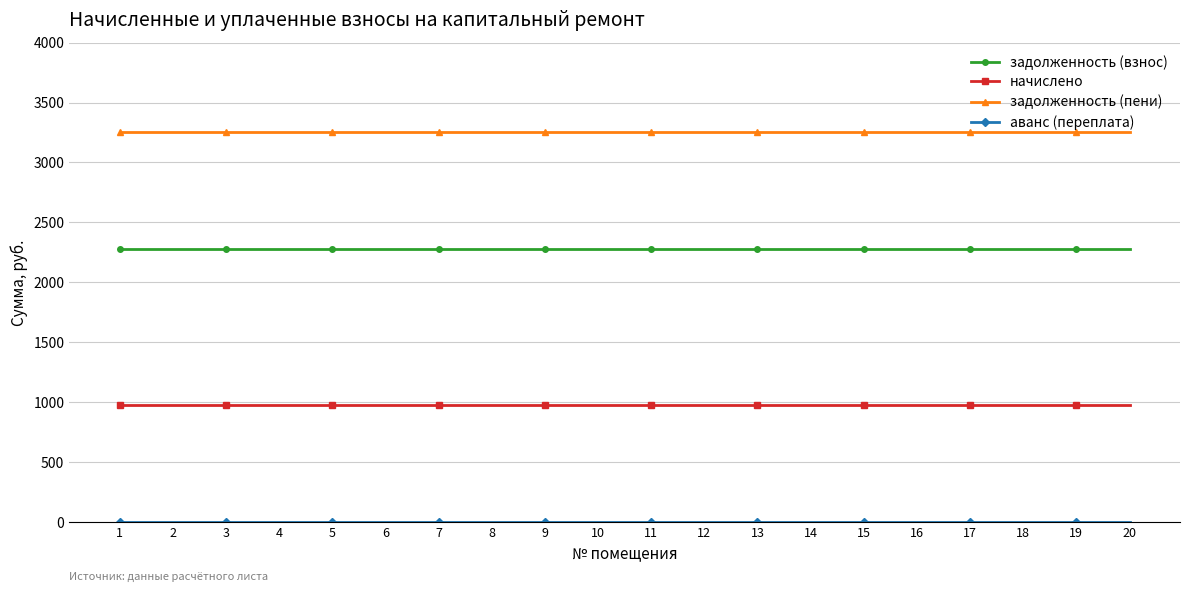

The value of начислено at 18 is 1497. True or false?

False